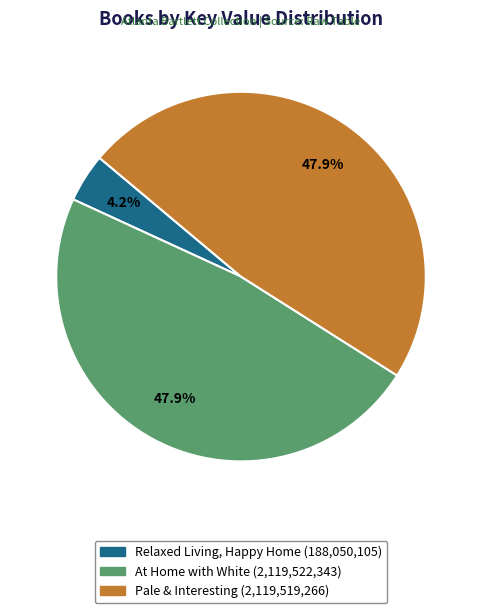

To the nearest percent, what is the combined percentage of At Home with White and Relaxed Living, Happy Home?

52%